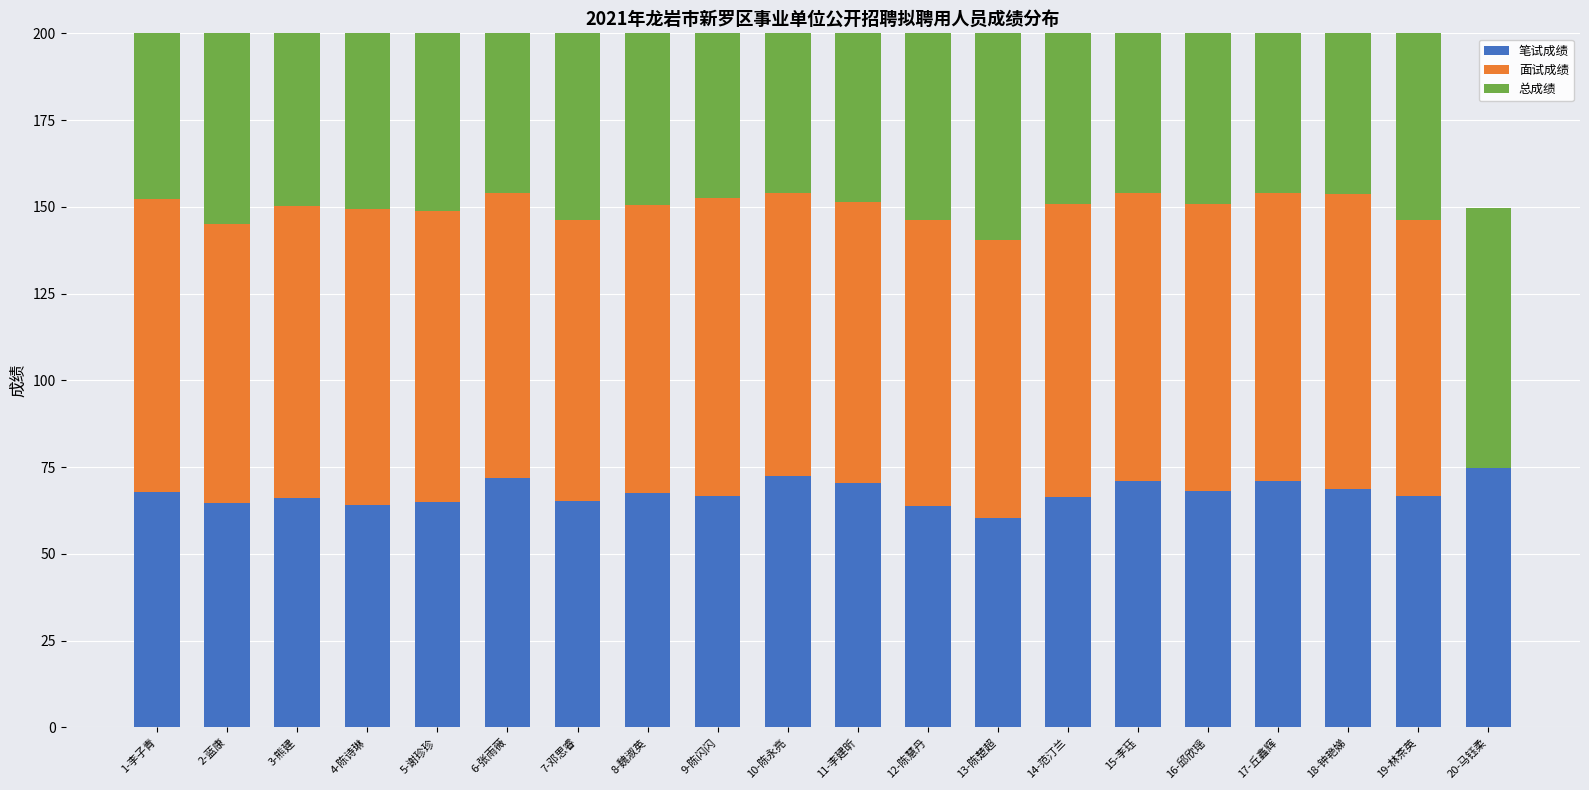

Which series has the largest total across all categories?

总成绩